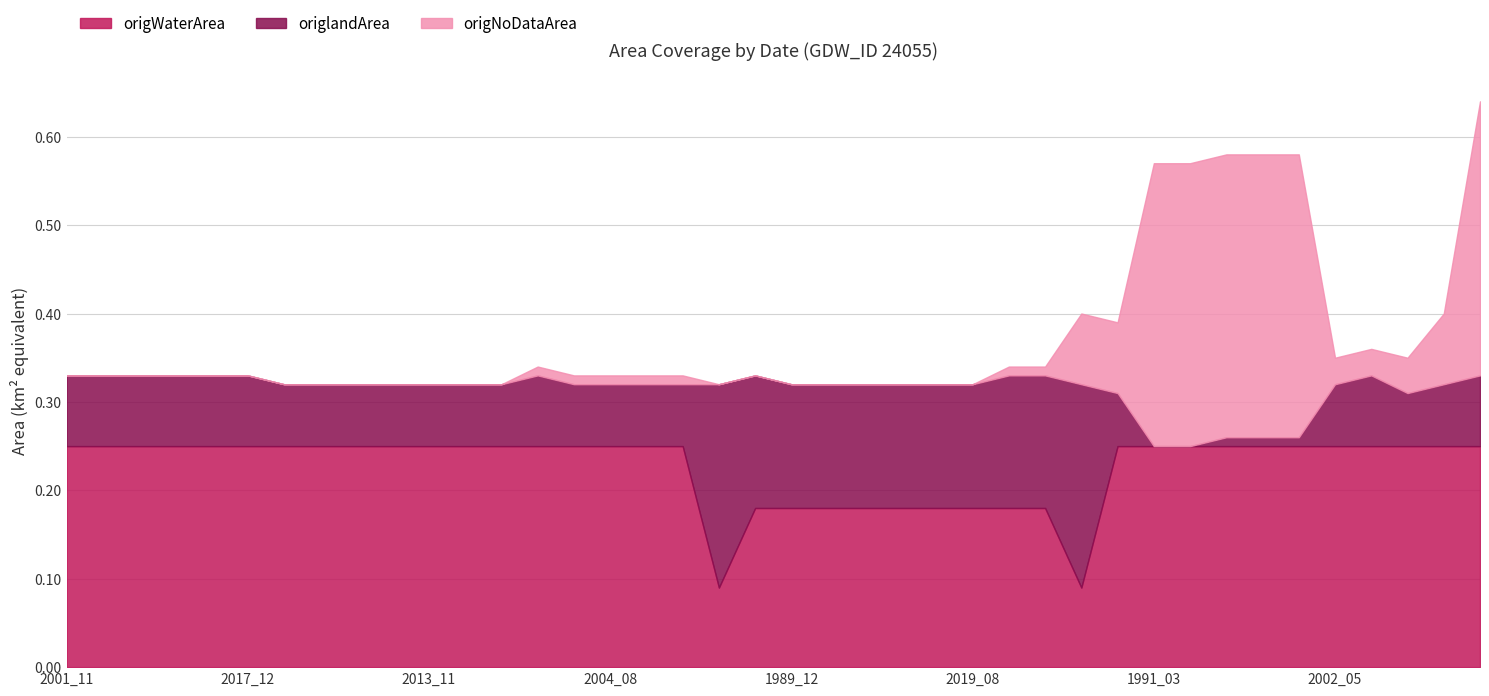

Does the chart have visible grid lines?

Yes